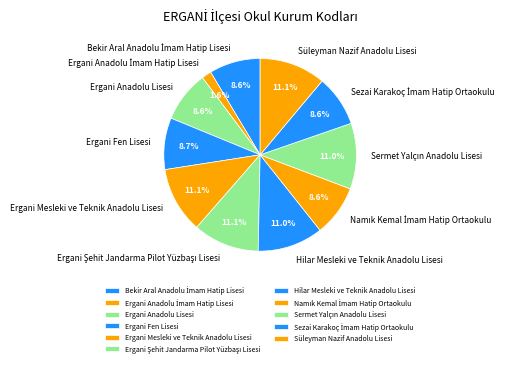

Combined, what portion of the pie is Süleyman Nazif Anadolu Lisesi and Ergani Anadolu Lisesi?

19.7%